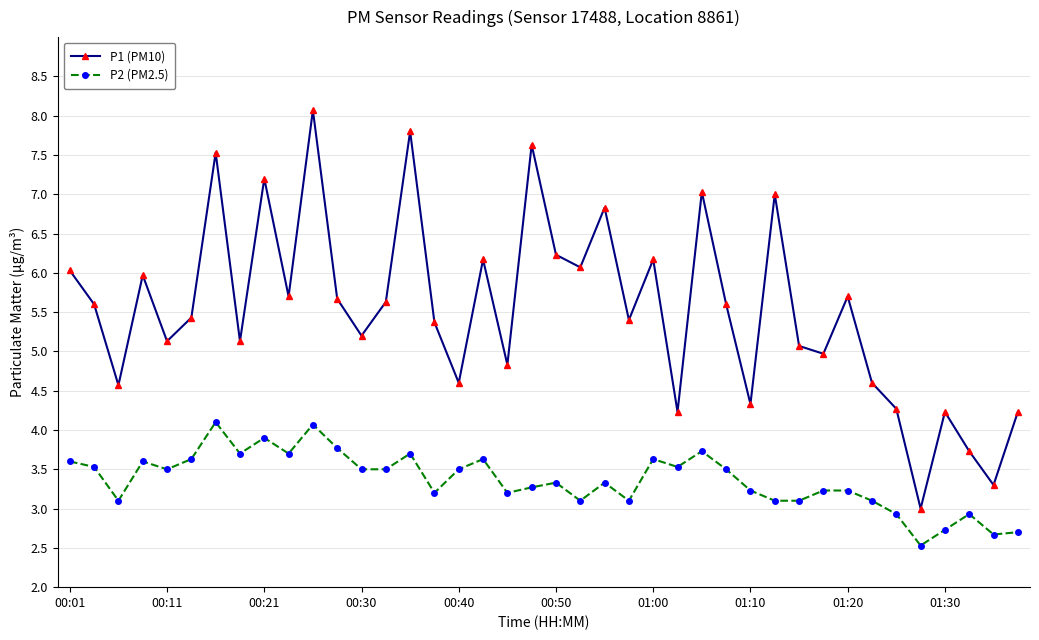

True or false: P2 (PM2.5) and P1 (PM10) intersect in this chart.

False